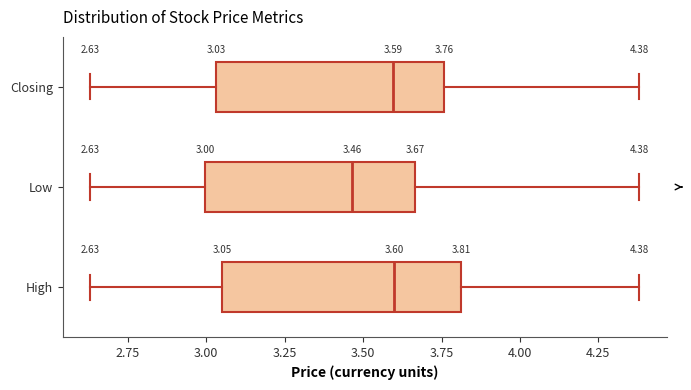

Which box has the furthest to the left median line?

Low